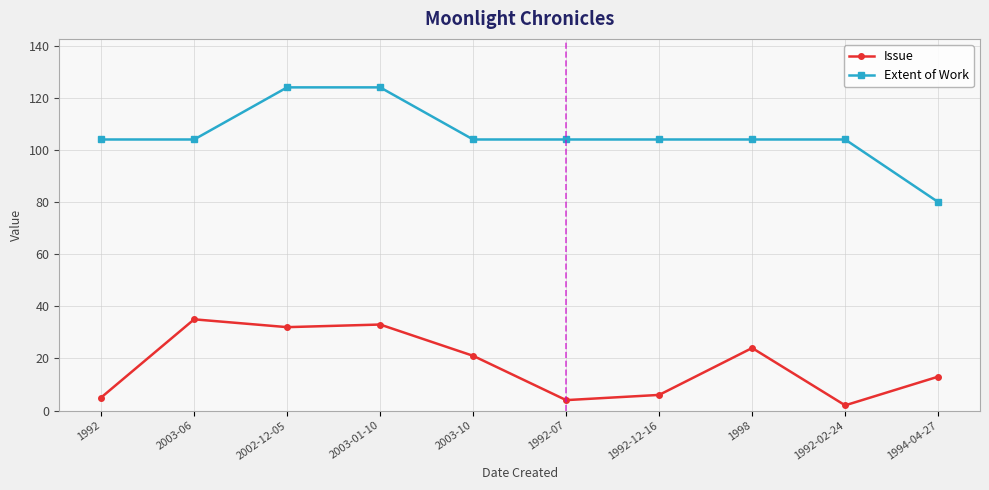

Is it true that Extent of Work equals 80 at 1994-04-27?

True